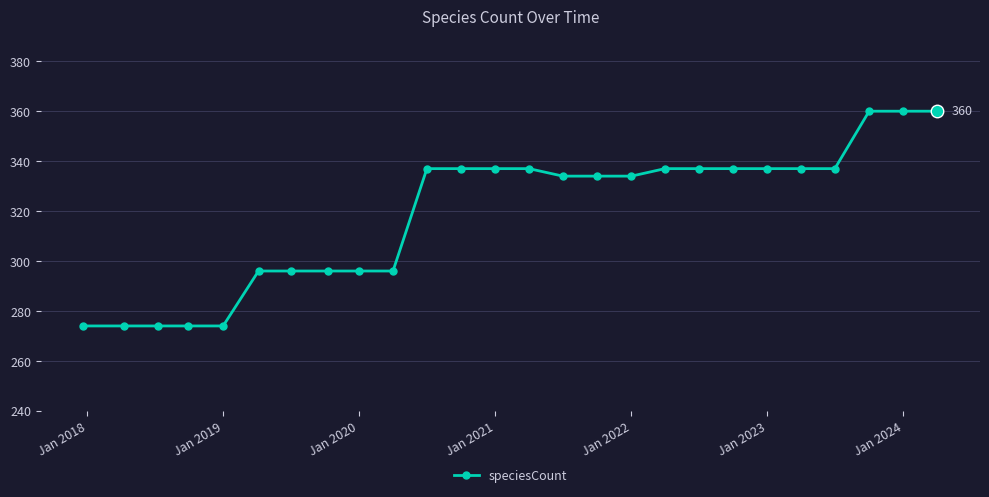

What is the value of the 21st point from the left?

337